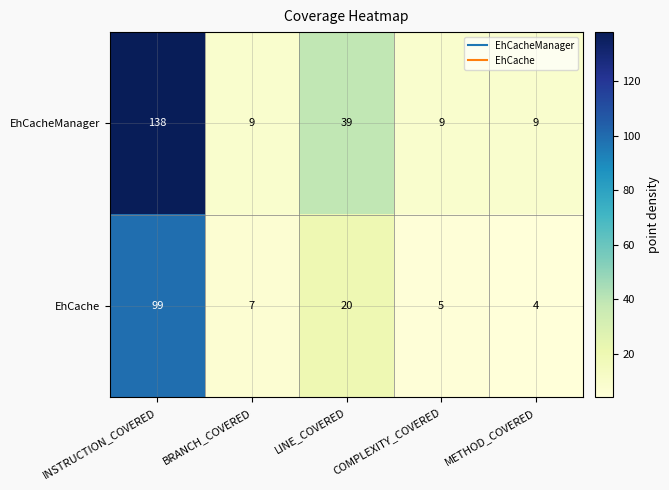

True or false: EhCache has a value of 7 at METHOD_COVERED.

False